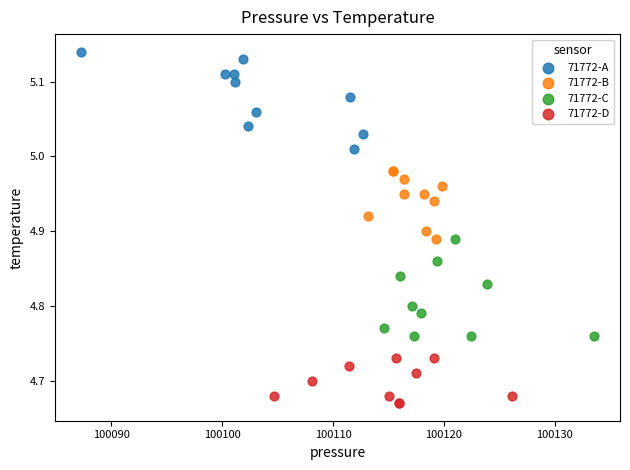

Which series contains the lowest Y value?

71772-D